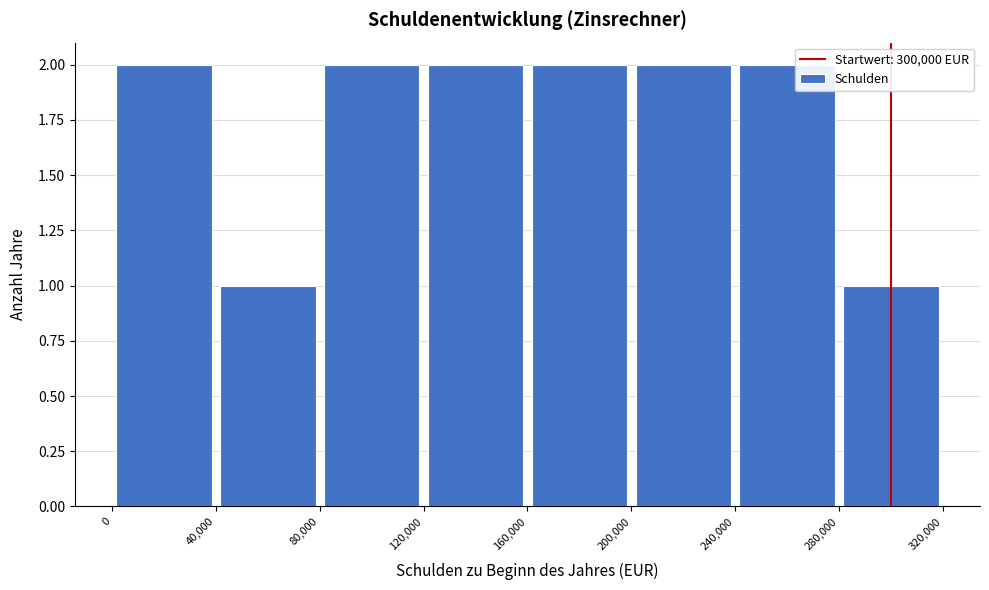

Reading left to right, list every bar in this chart as the range it spans on the x-axis followed by its height. The values are not printed on the chart, so give them approximately, as read against the axis.

0 to 40,000: 2
40,000 to 80,000: 1
80,000 to 120,000: 2
120,000 to 160,000: 2
160,000 to 200,000: 2
200,000 to 240,000: 2
240,000 to 280,000: 2
280,000 to 320,000: 1